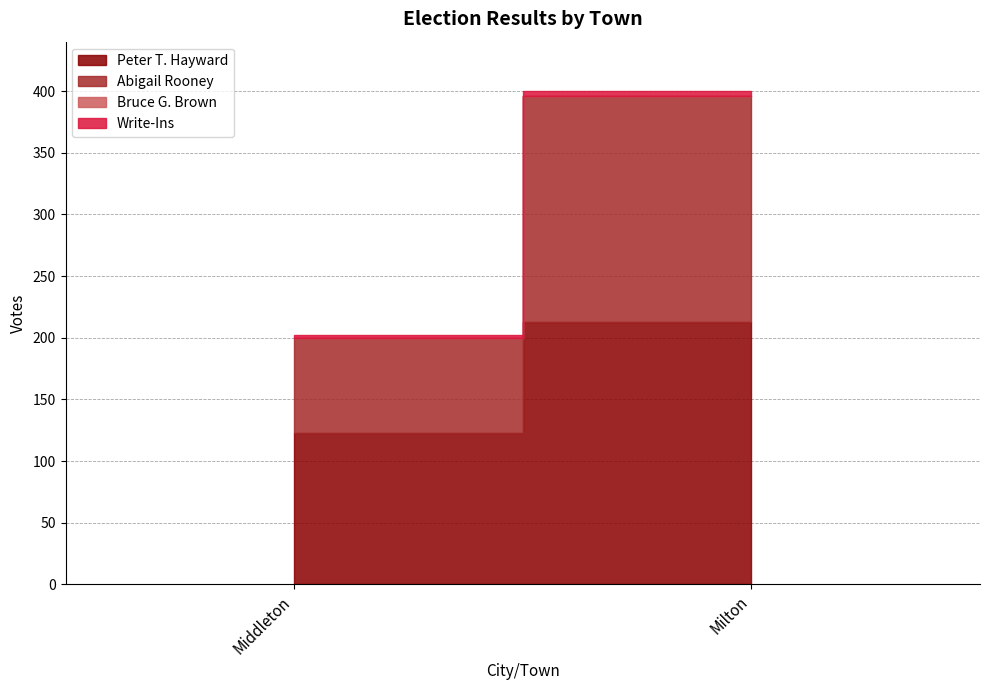

What position from the right is Milton?

1